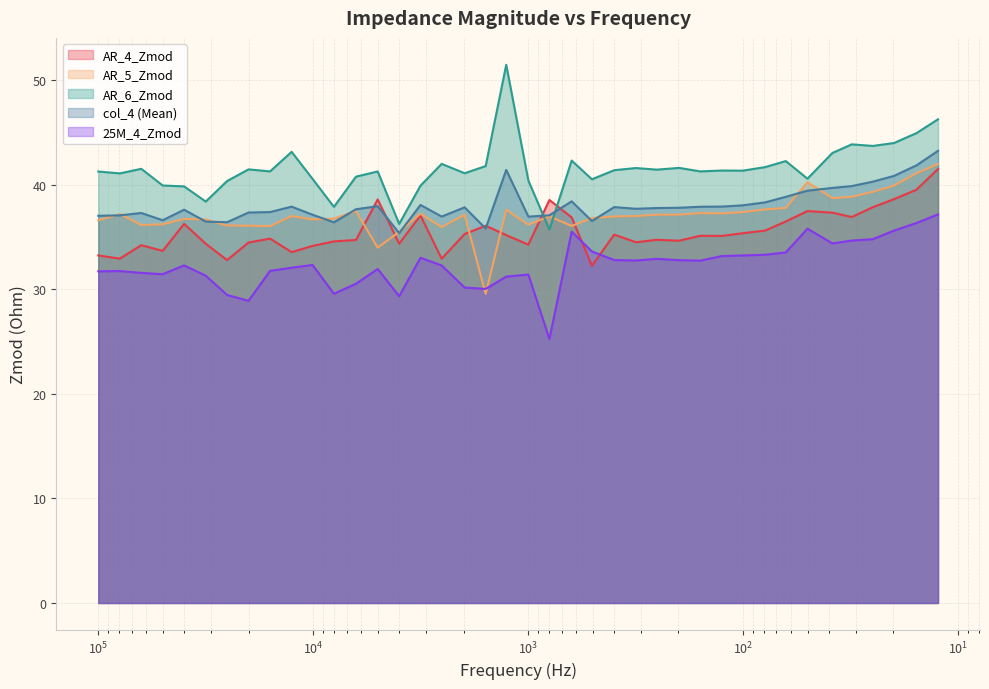

Between 198.6229 and 15.625, which is larger?

15.625